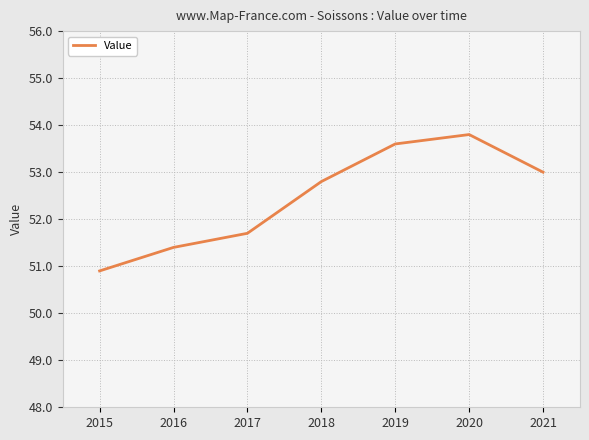

How many distinct data groups are displayed?

1